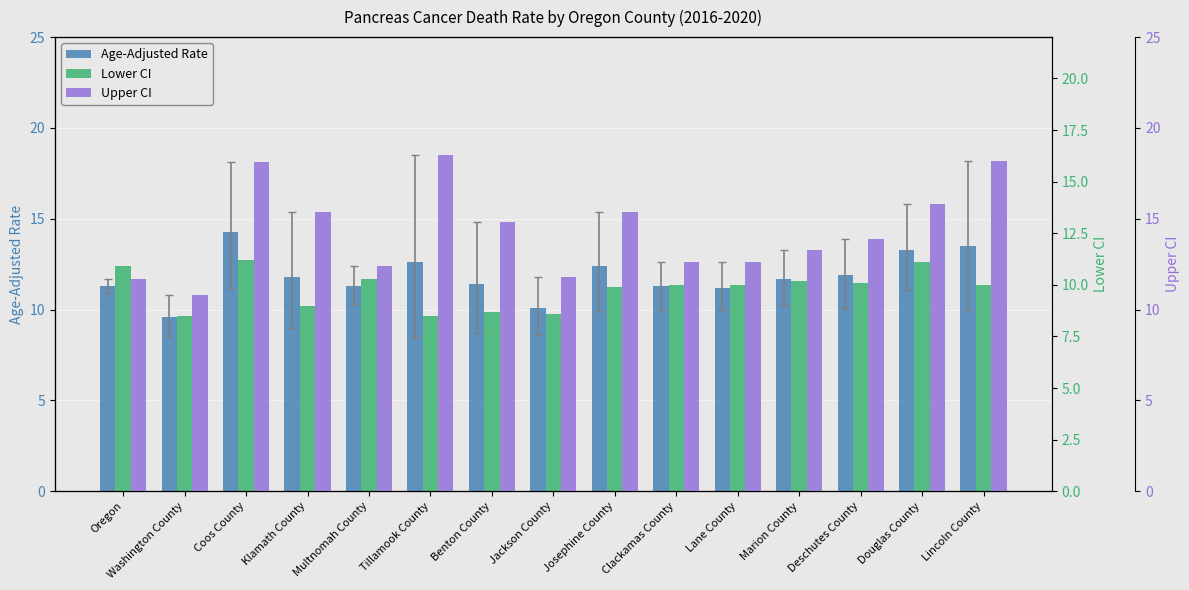

Between Washington County and Deschutes County, which series saw the biggest shift?

Upper CI